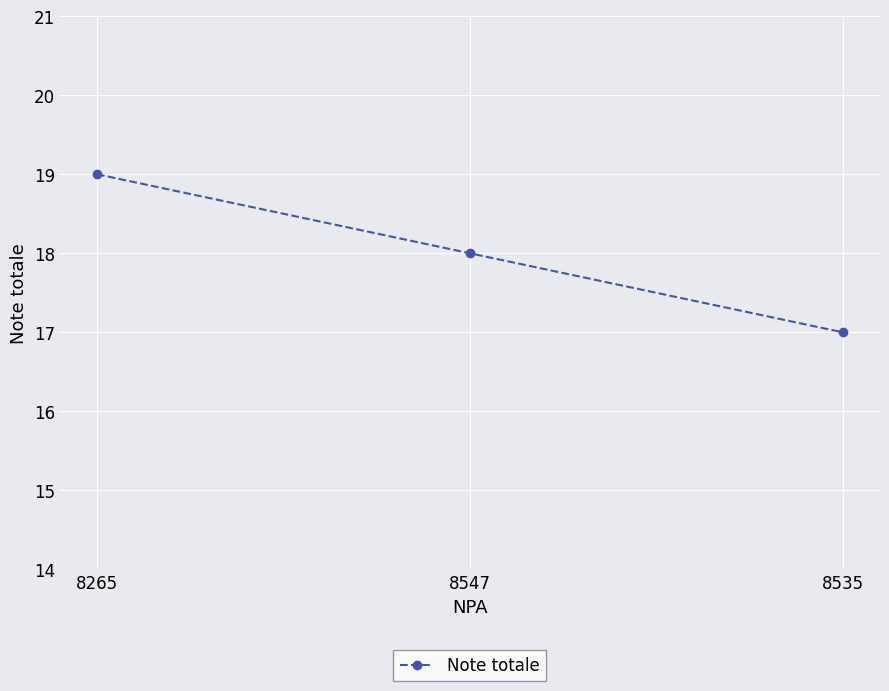

Reading left to right, transcribe all the data shown in this chart.

8265=19	8547=18	8535=17